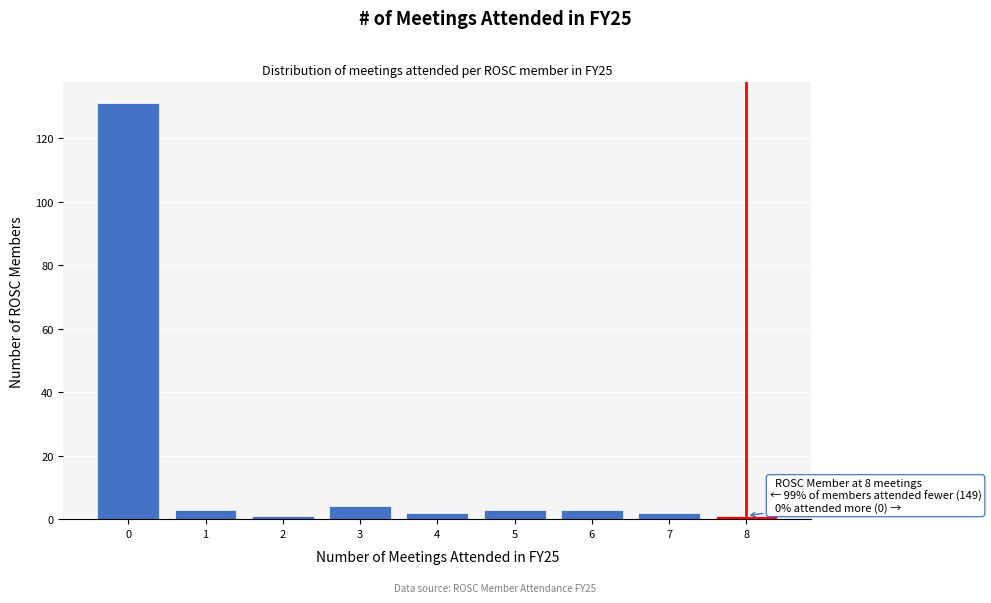

Over which range of the x-axis is the bar tallest?

-0.5 to 0.5